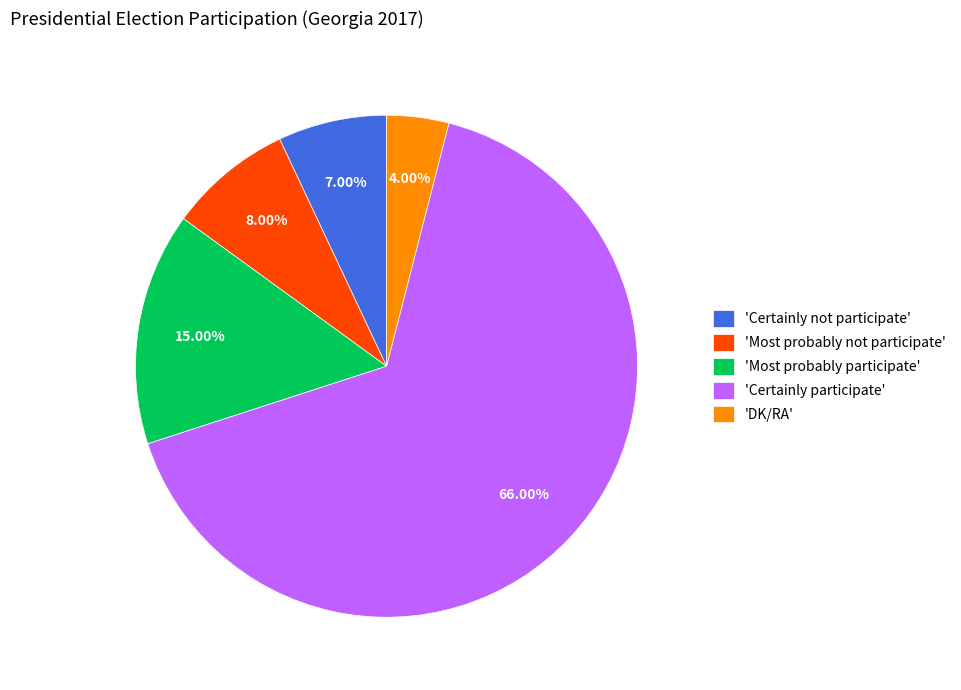

How many slices are in this pie chart?

5